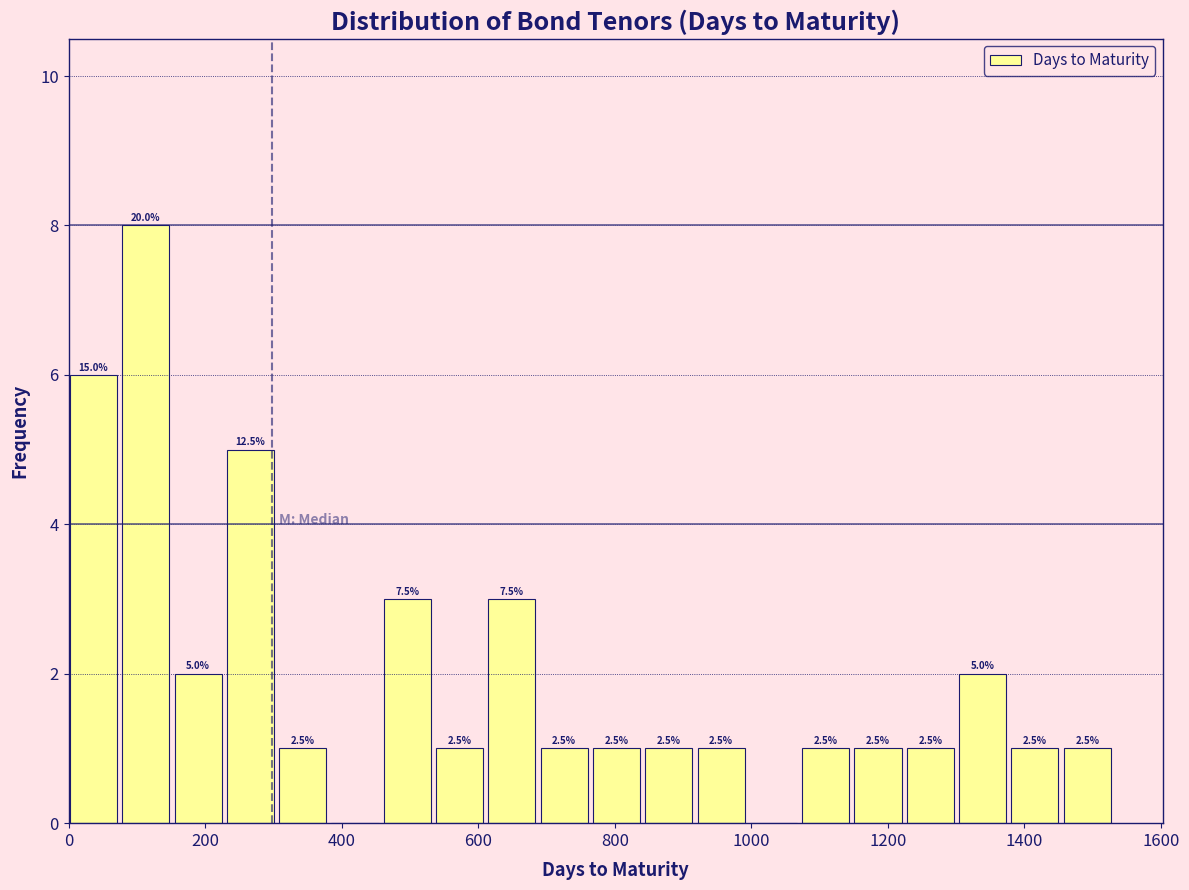

Around what value on the x-axis is the tallest bar? Give the approximate position of its centre, as read against the axis.

120